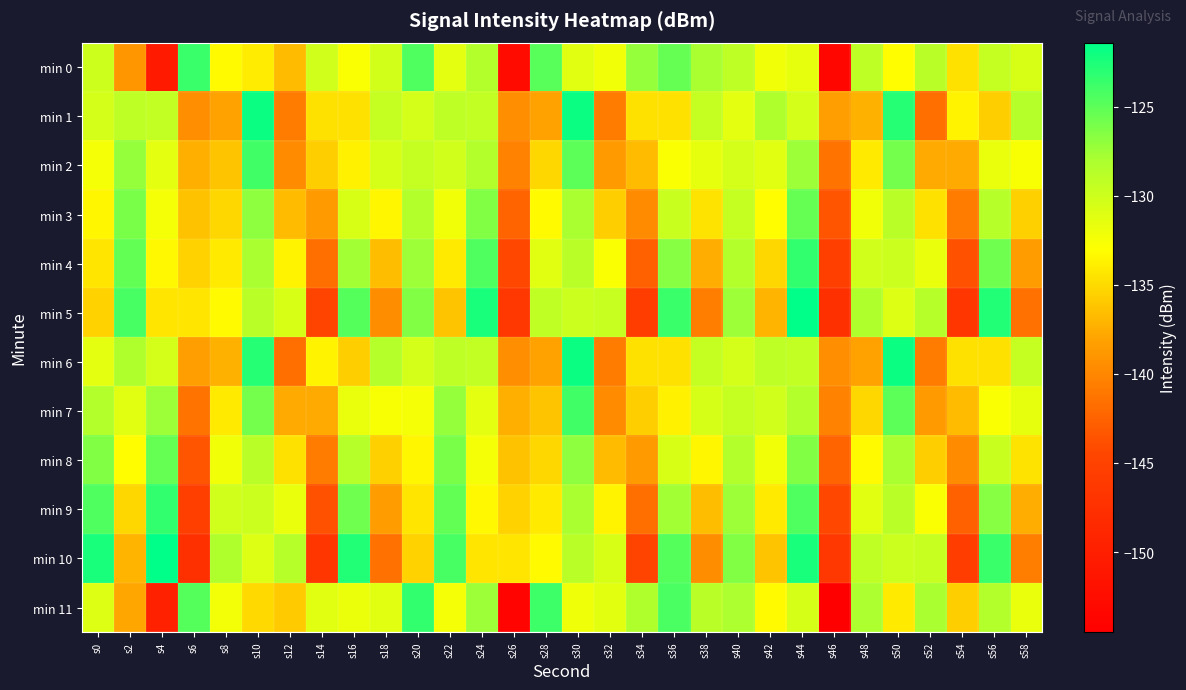

At which category is the sum across all series the highest?

s44